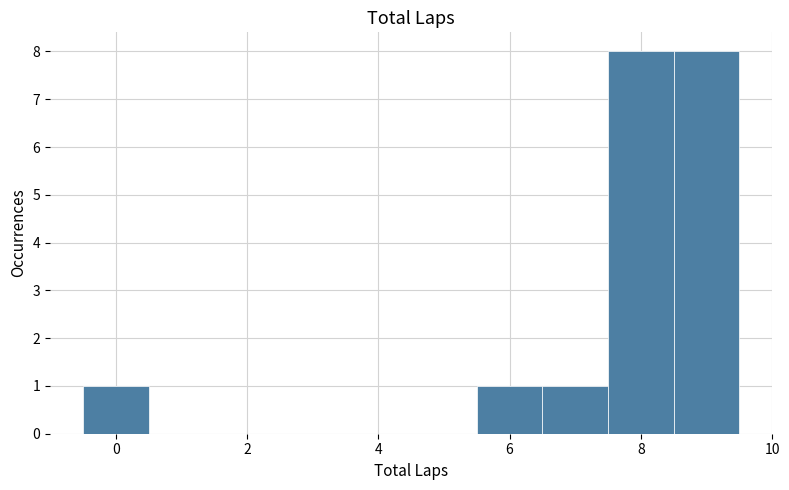

How tall is the bar that spans 5.5 to 6.5 on the x-axis? Neither the bar edges nor the heights are printed on the chart, so give them approximately, as read against the axes.

1